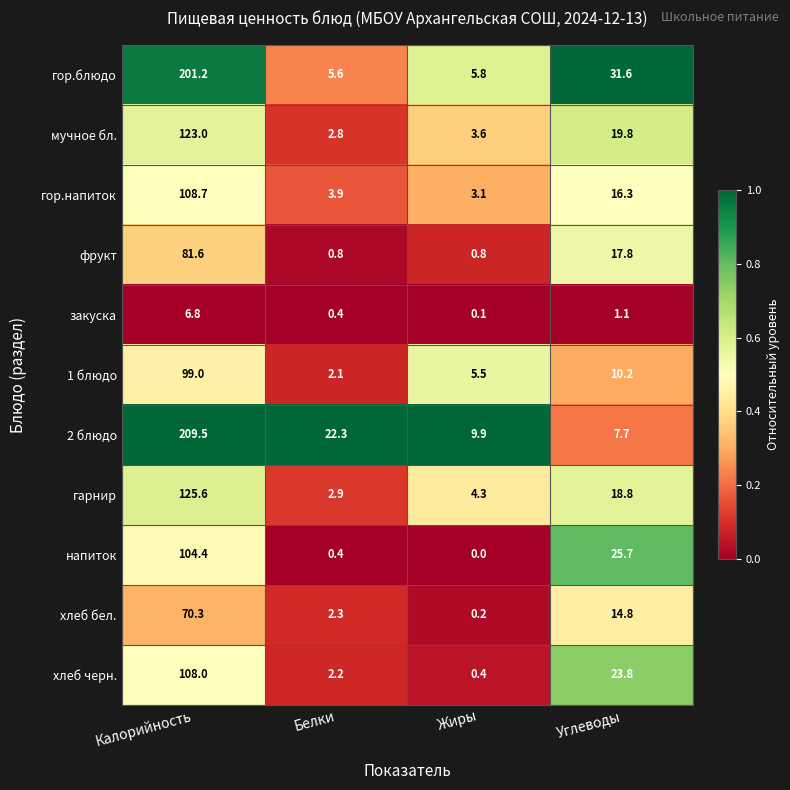

What is the spread (max minus min) of values at Белки?

21.9